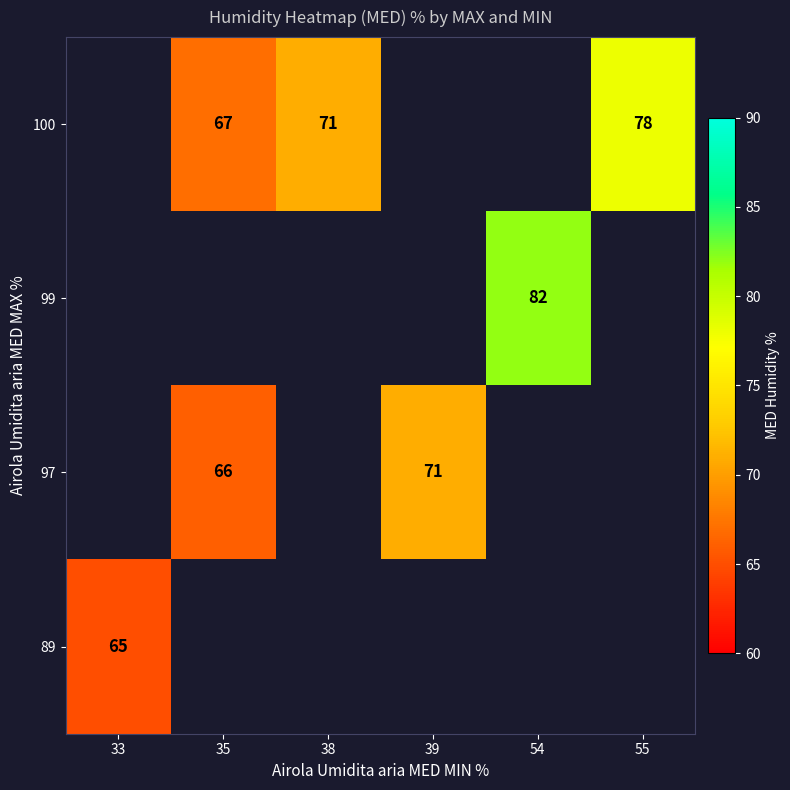

What is the sum of the 100 values at 38 and 55?

149